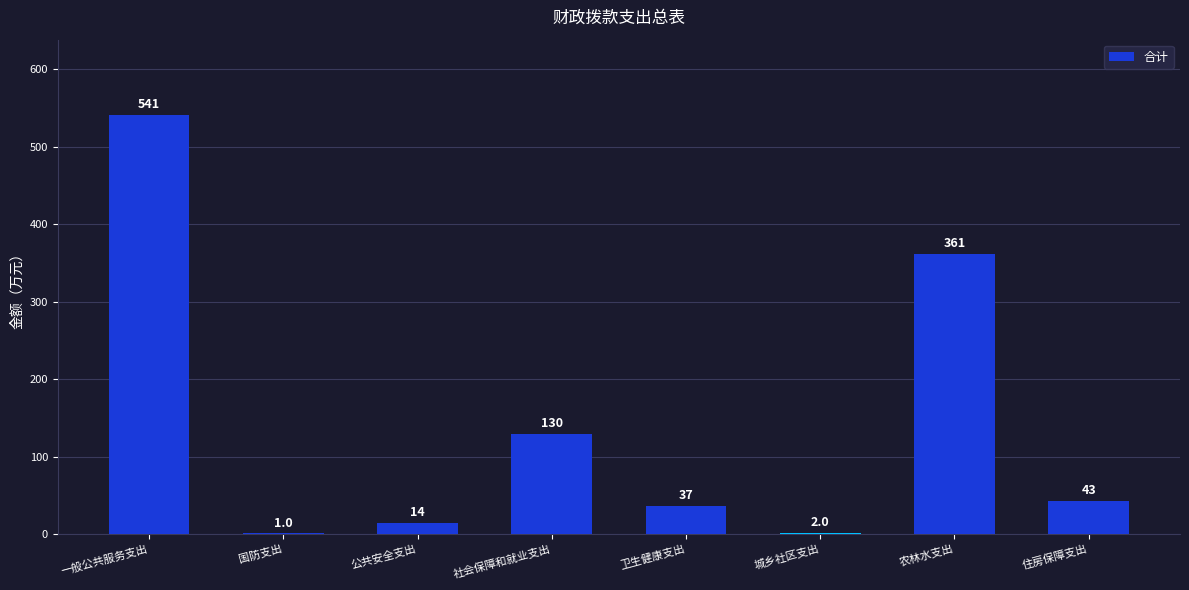

Which label corresponds to the largest value in the chart?

一般公共服务支出